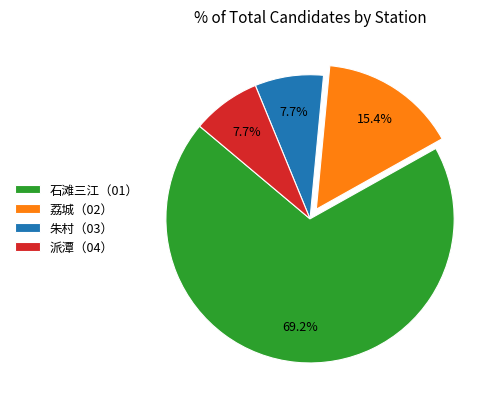

Is there any slice that represents more than half of the pie?

Yes